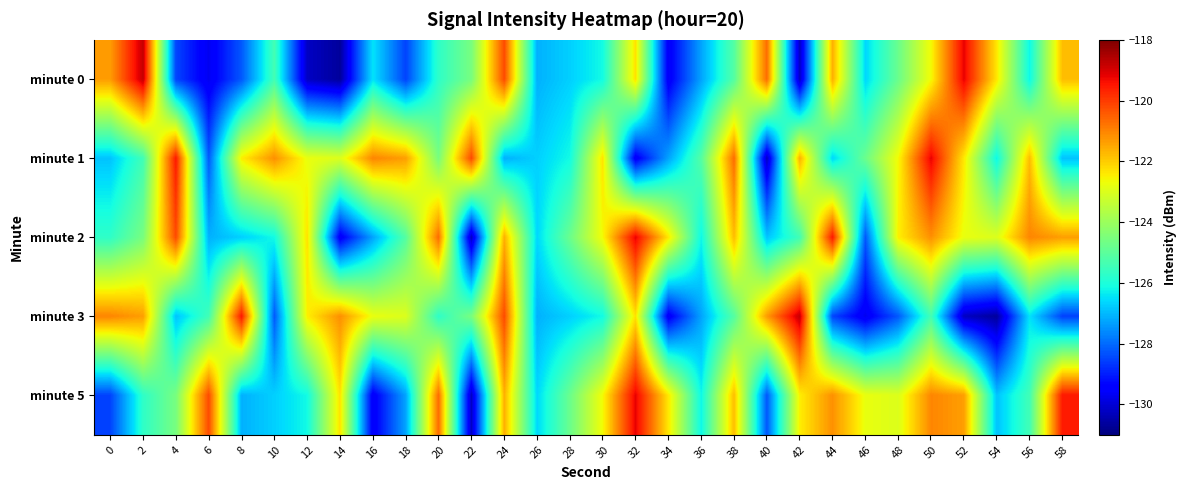

Between 16 and 50, which series saw the biggest shift?

minute 5